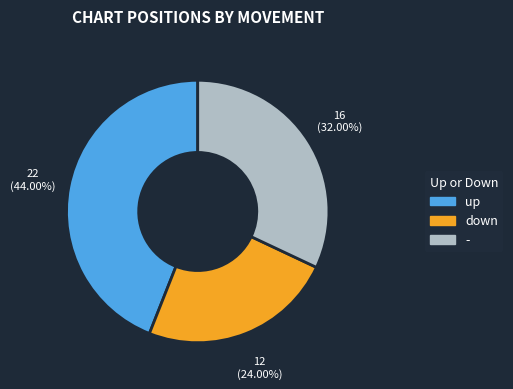

How many slices are in this pie chart?

3